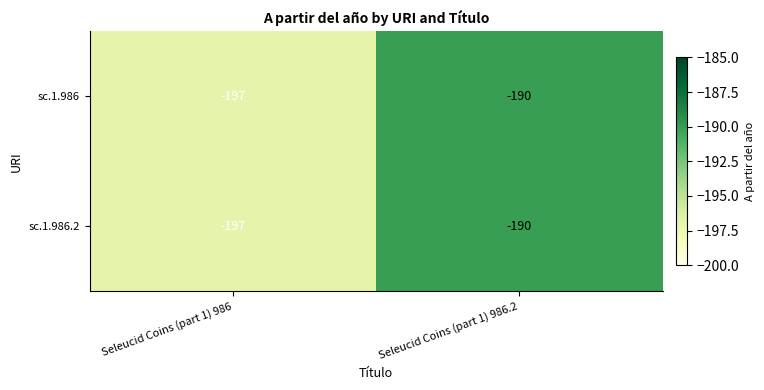

Reading left to right, extract all data points from this chart.

sc.1.986: -197	-190
sc.1.986.2: -197	-190